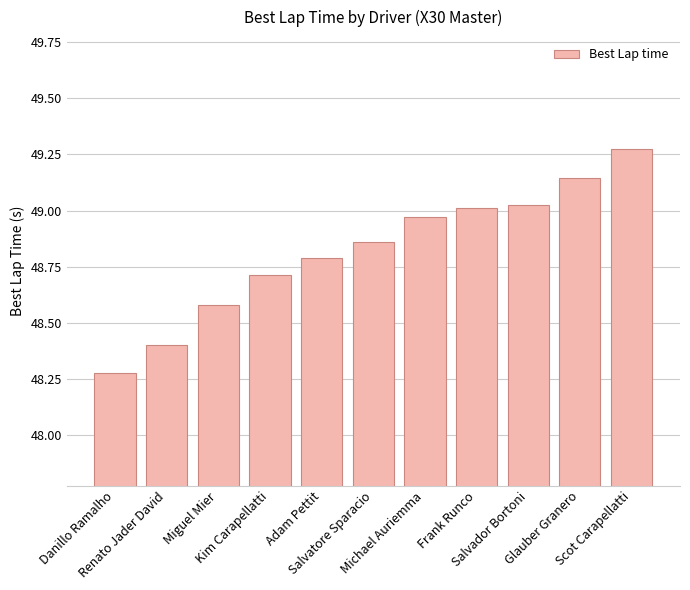

What position from the right is Michael Auriemma?

5